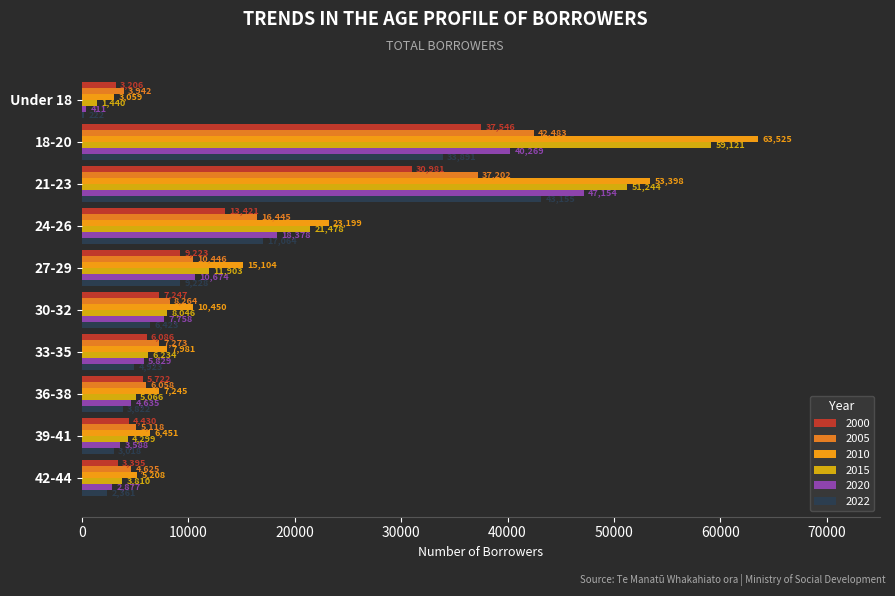

List the series in order of their peak value, highest first.

2010, 2015, 2020, 2022, 2005, 2000